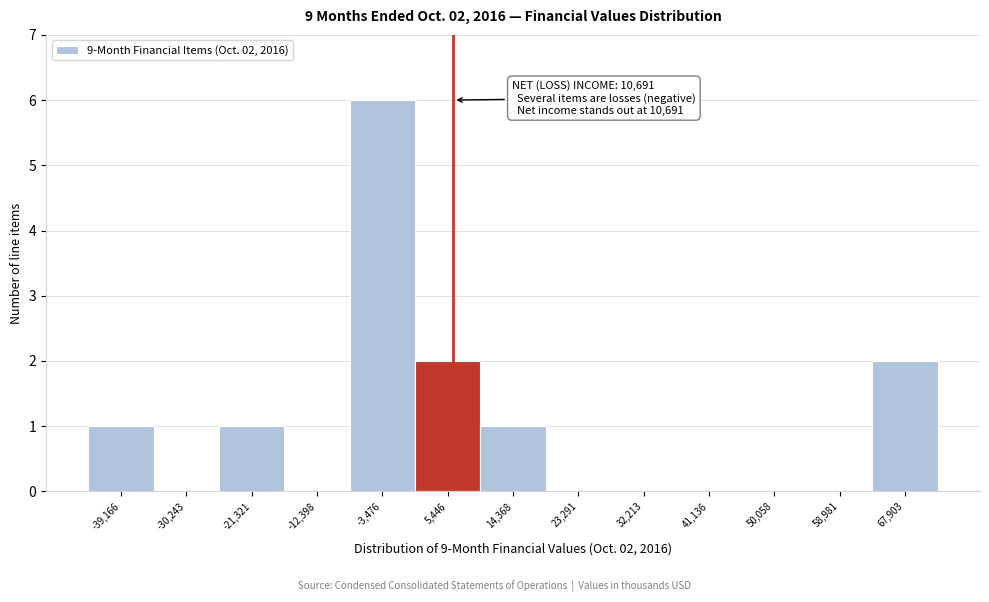

Reading right to left, what are all the values shown in this chart?

67,903=2	58,981=0	50,058=0	41,136=0	32,213=0	23,291=0	14,368=1	5,446=2	-3,476=6	-12,398=0	-21,321=1	-30,243=0	-39,166=1